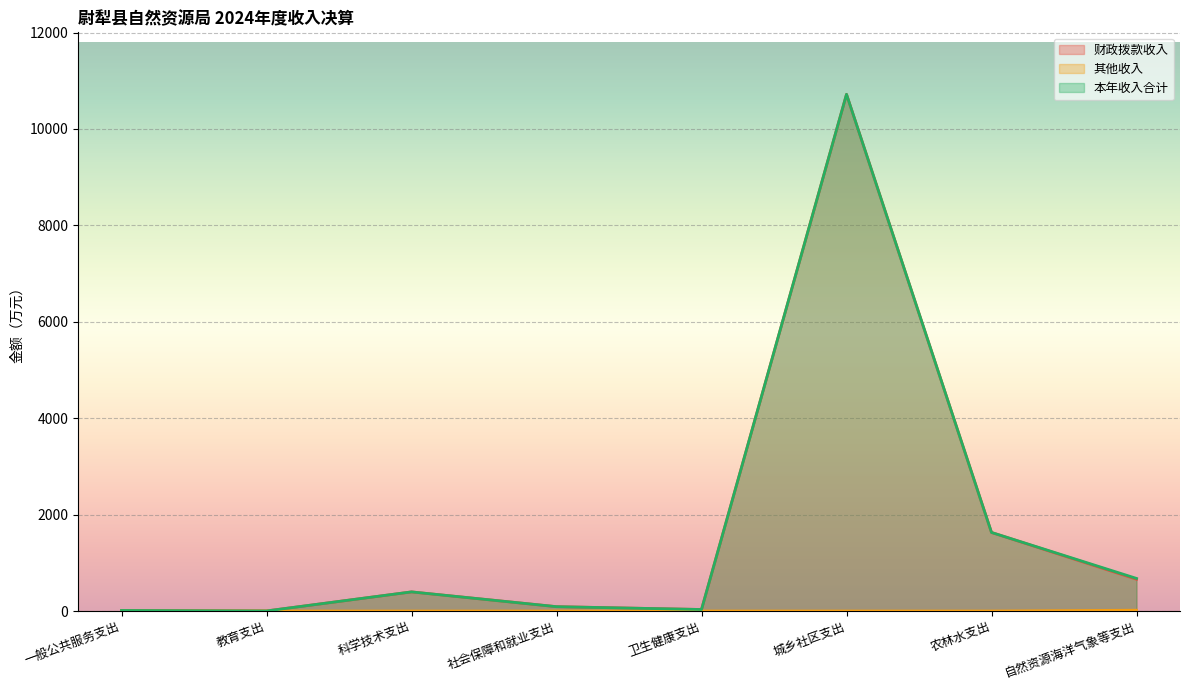

What is the difference between the second highest and minimum values in the 财政拨款收入 series?

1627.8